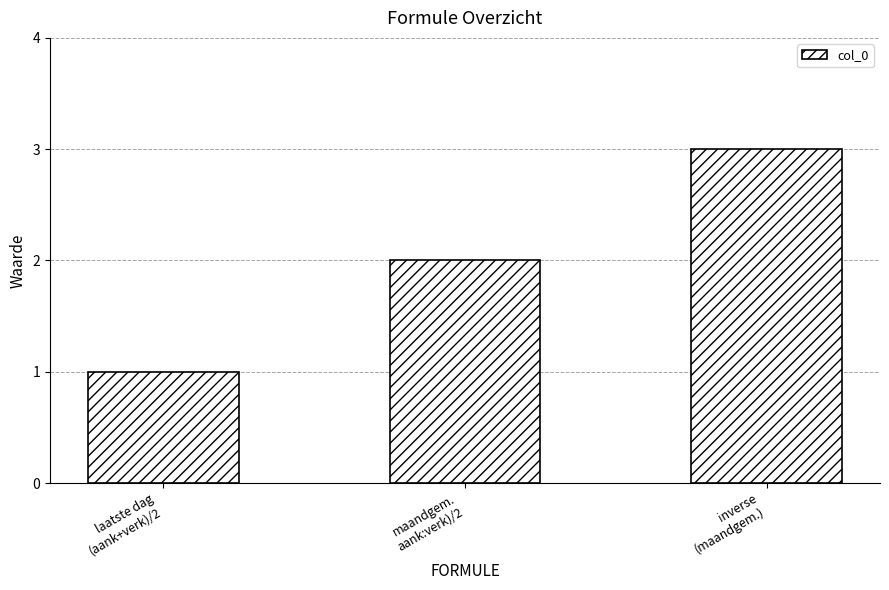

What is the value of the 1st bar from the left?

1